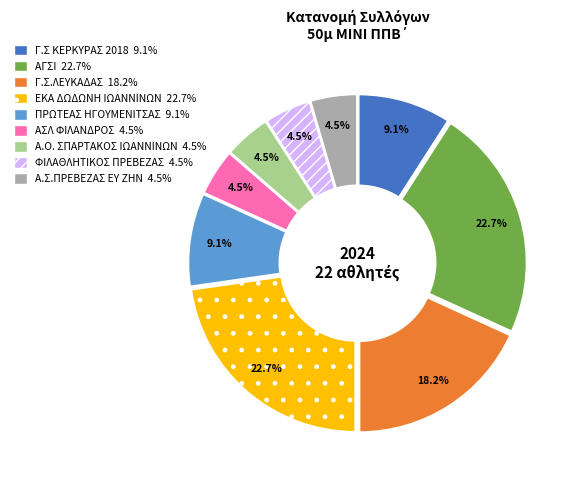

Do ΠΡΩΤΕΑΣ ΗΓΟΥΜΕΝΙΤΣΑΣ and Γ.Σ ΚΕΡΚΥΡΑΣ 2018 together represent more than half of the pie?

No